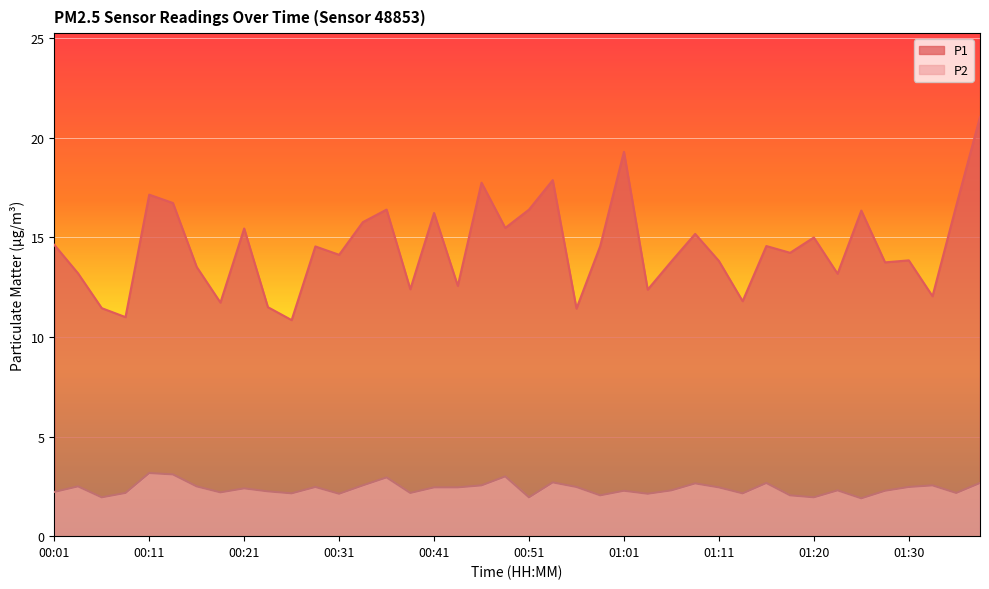

What position from the left is 00:26?

11